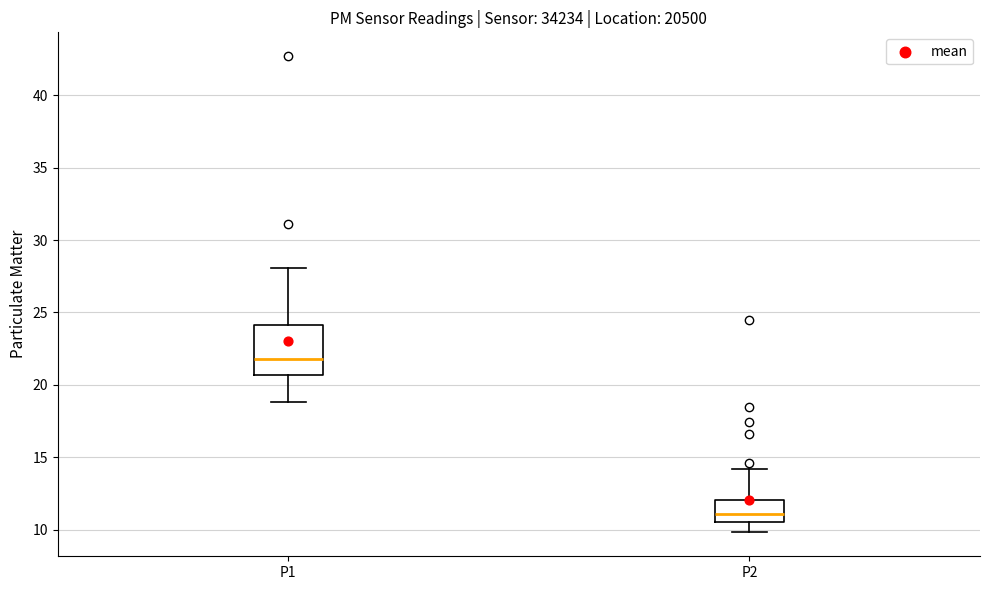

Where does the median line of the box for P2 sit on the y-axis? The values are not printed on the chart, so give them approximately, as read against the axis.

11.0